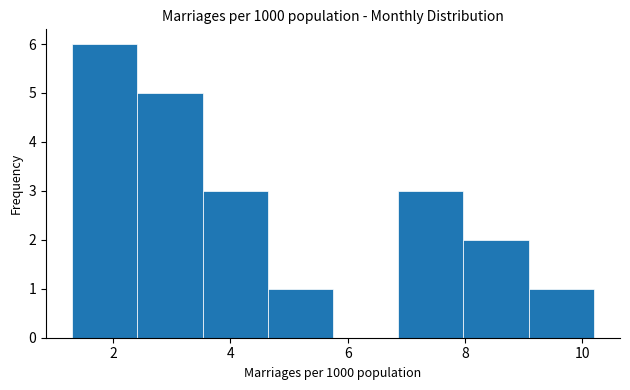

What is the height of the bar covering 4.6 to 5.8 on the x-axis? Neither the bar edges nor the heights are printed on the chart, so give them approximately, as read against the axes.

1